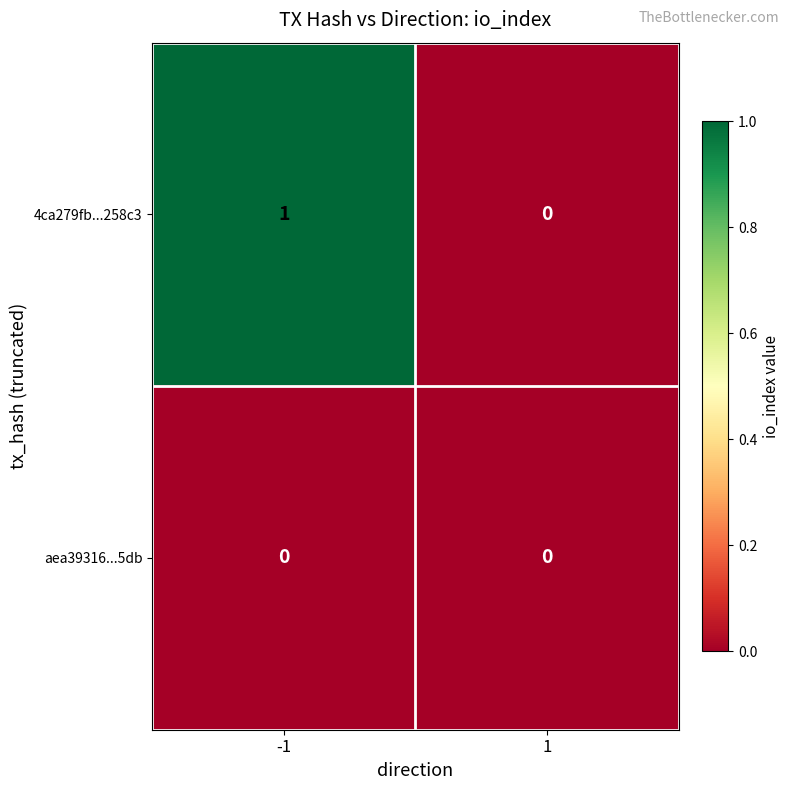

List the series in order of their overall mean, highest first.

4ca279fb...258c3, aea39316...5db